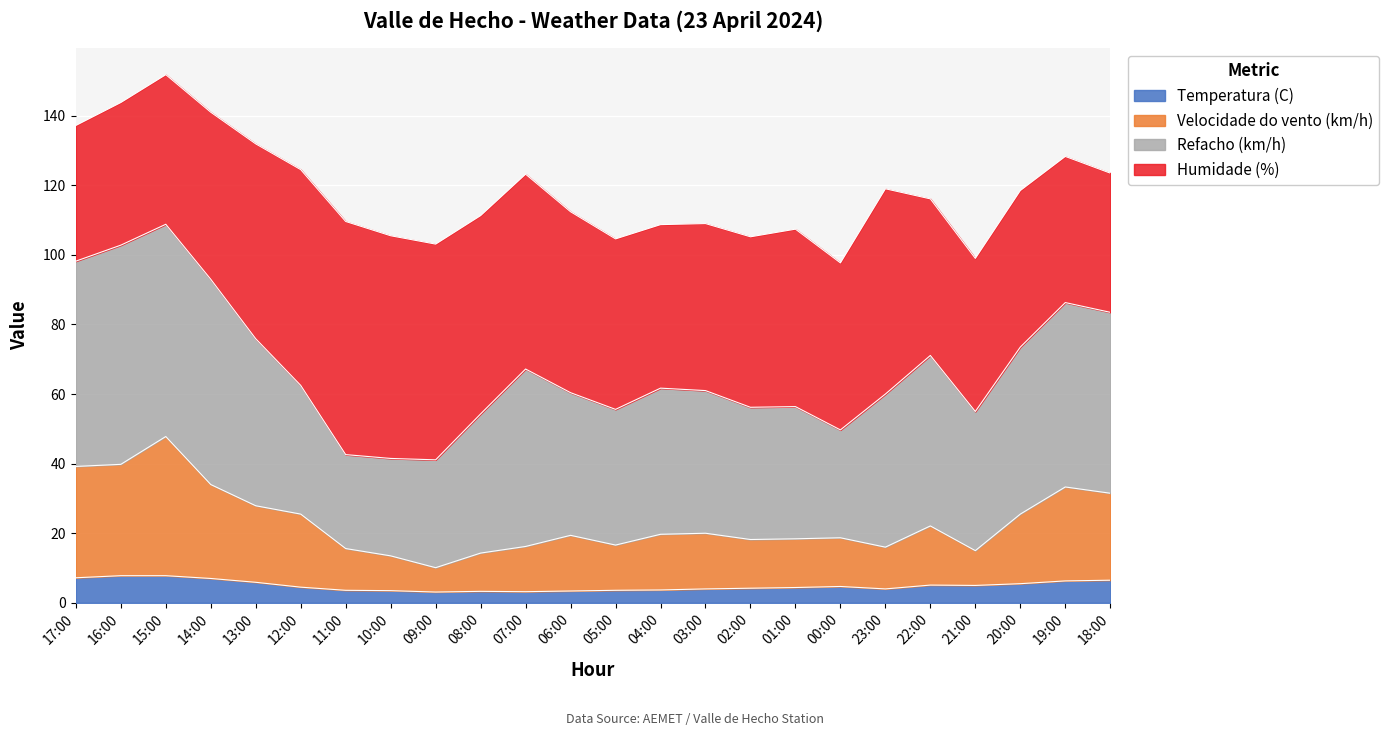

True or false: Temperatura (C) has a value of 4.2 at 15:00.

False